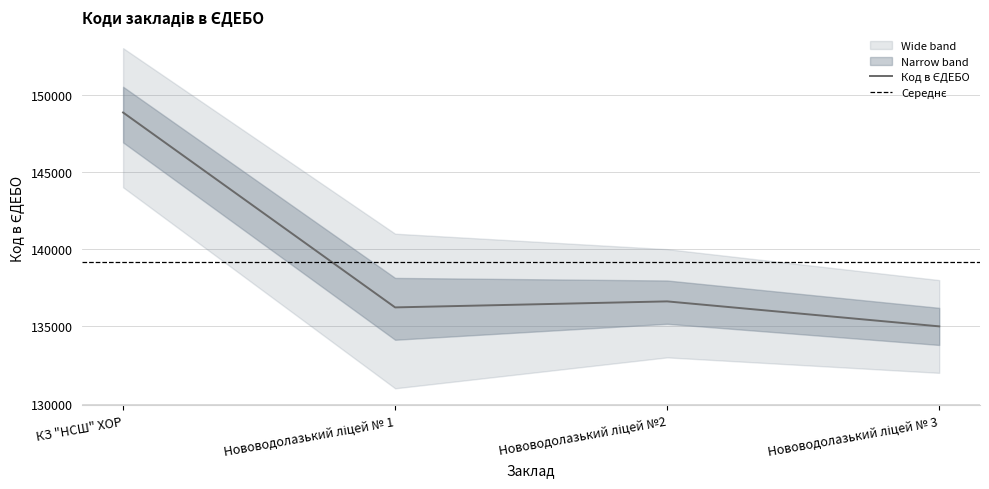

At which category does the data reach its first local valley?

Нововодолазький ліцей № 1